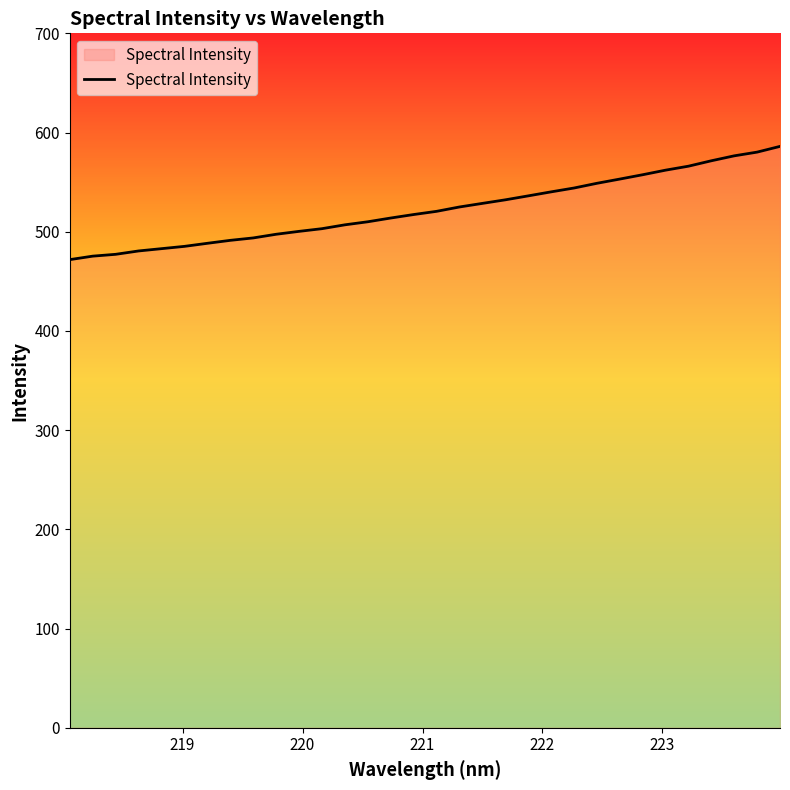

What is the smallest value displayed?

471.9